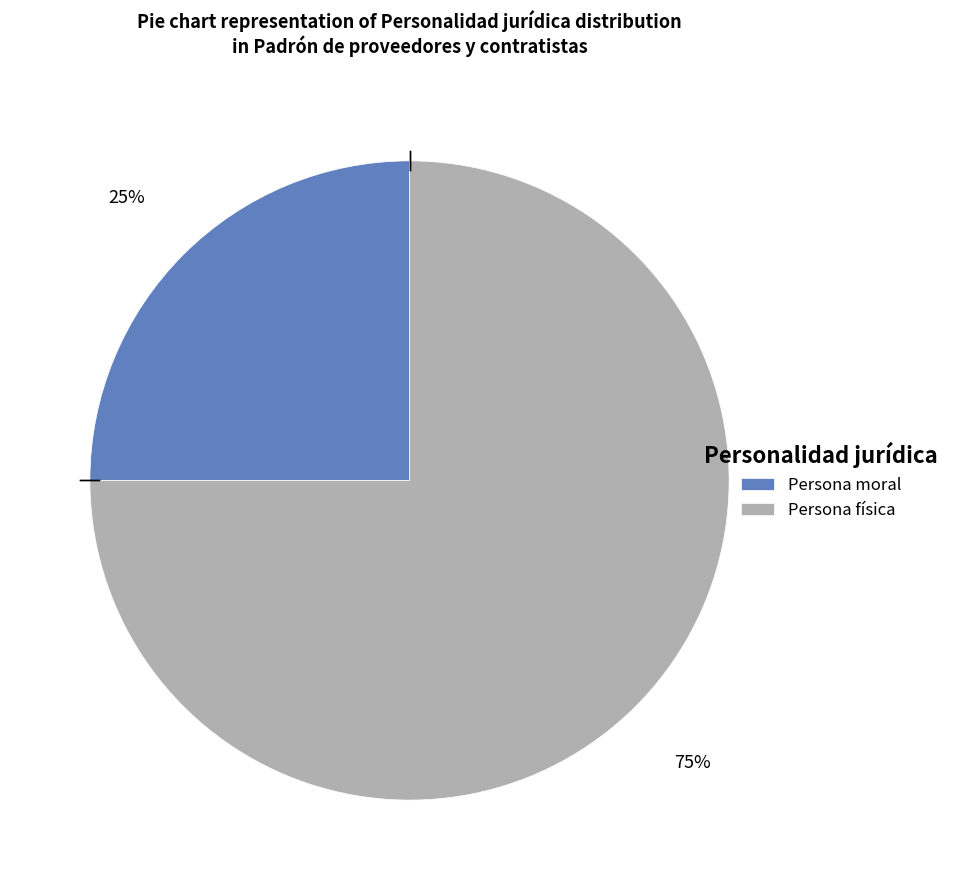

To the nearest percent, what percentage of the pie is Persona moral?

25%